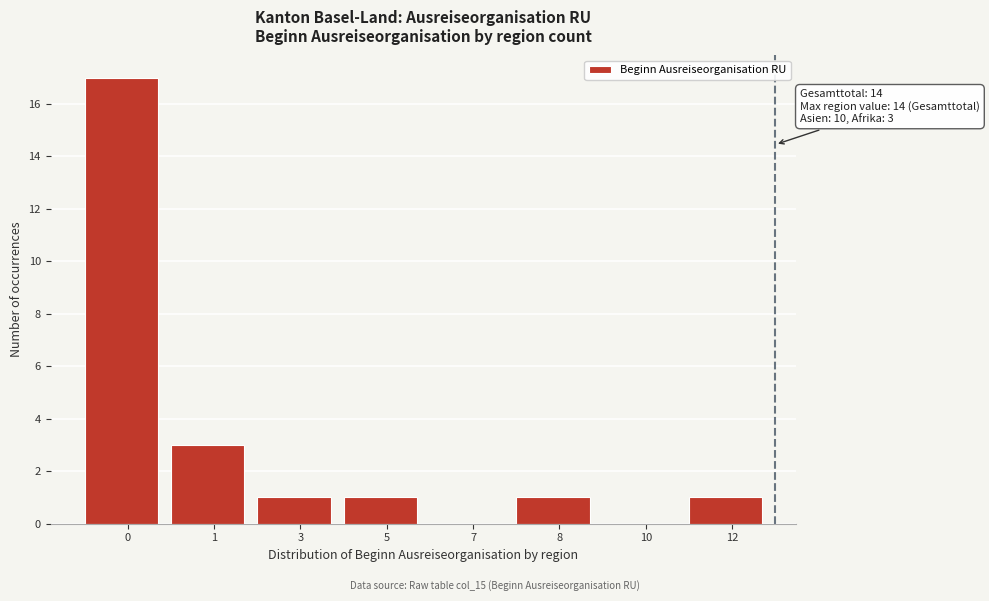

What is the greatest value displayed?

17